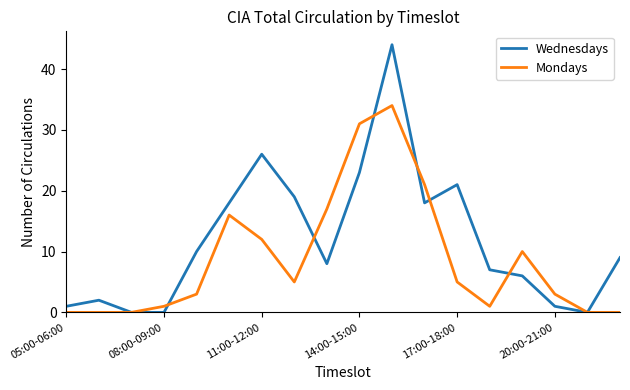

List the series in order of their peak value, highest first.

Wednesdays, Mondays